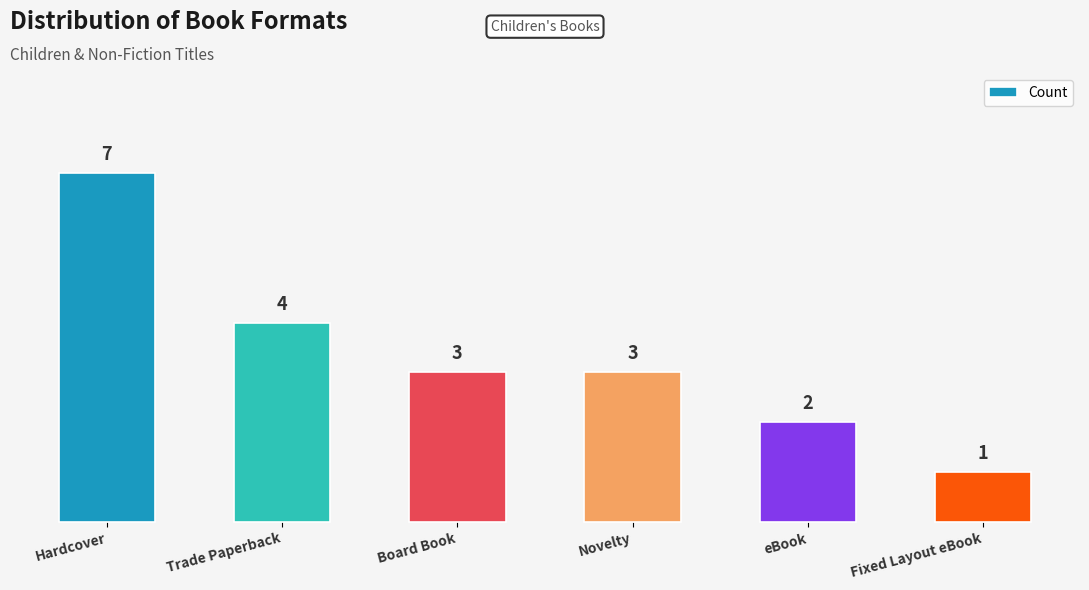

How many distinct data groups are displayed?

1